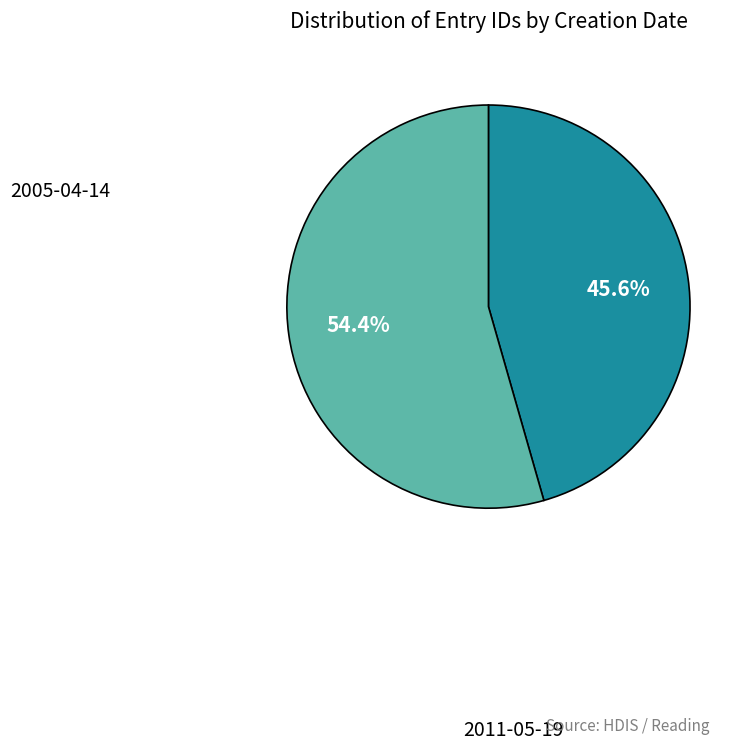

To the nearest percent, what portion does 2011-05-19 represent?

54%